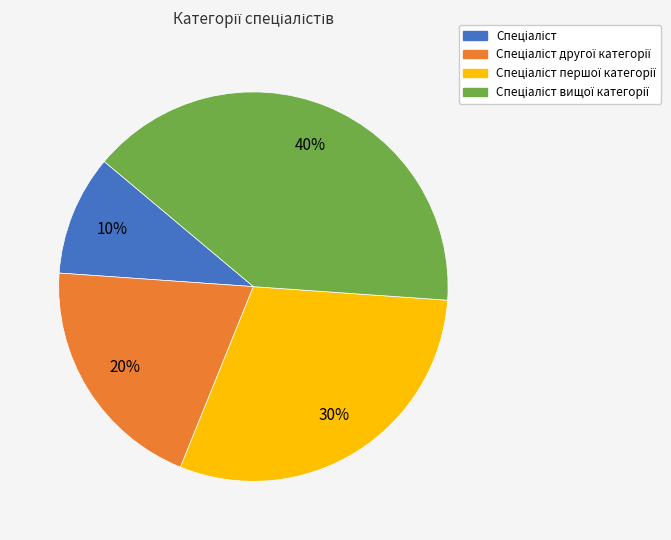

To the nearest percent, what is the average slice percentage?

25%